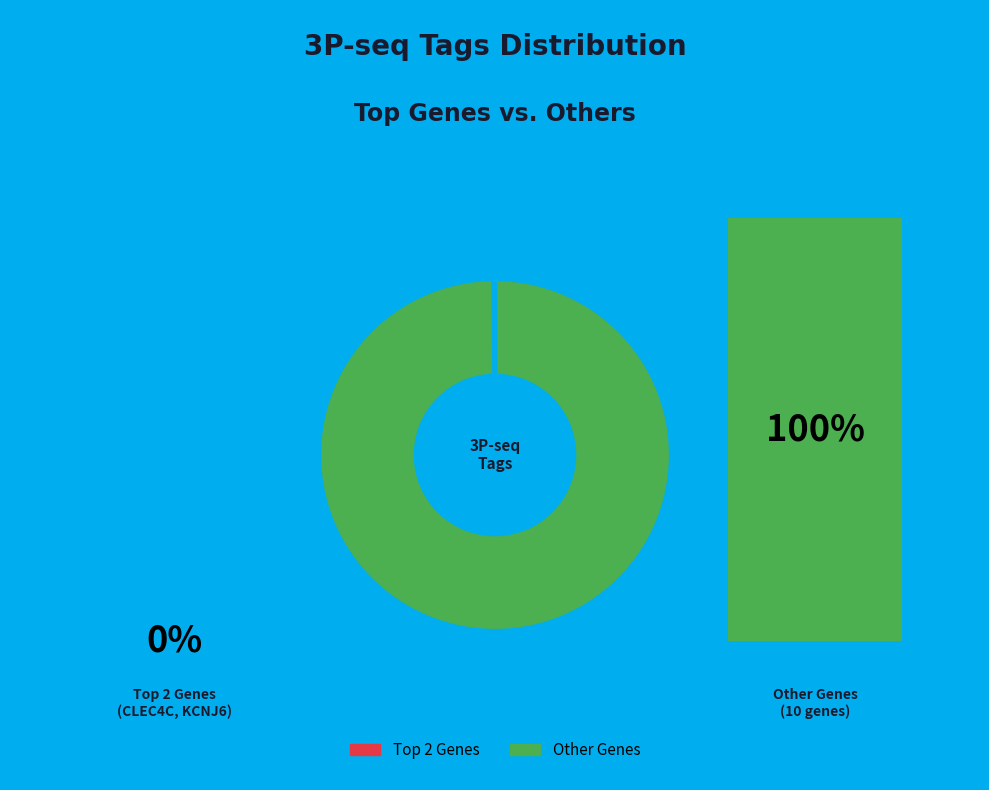

Does any single category account for the majority?

Yes